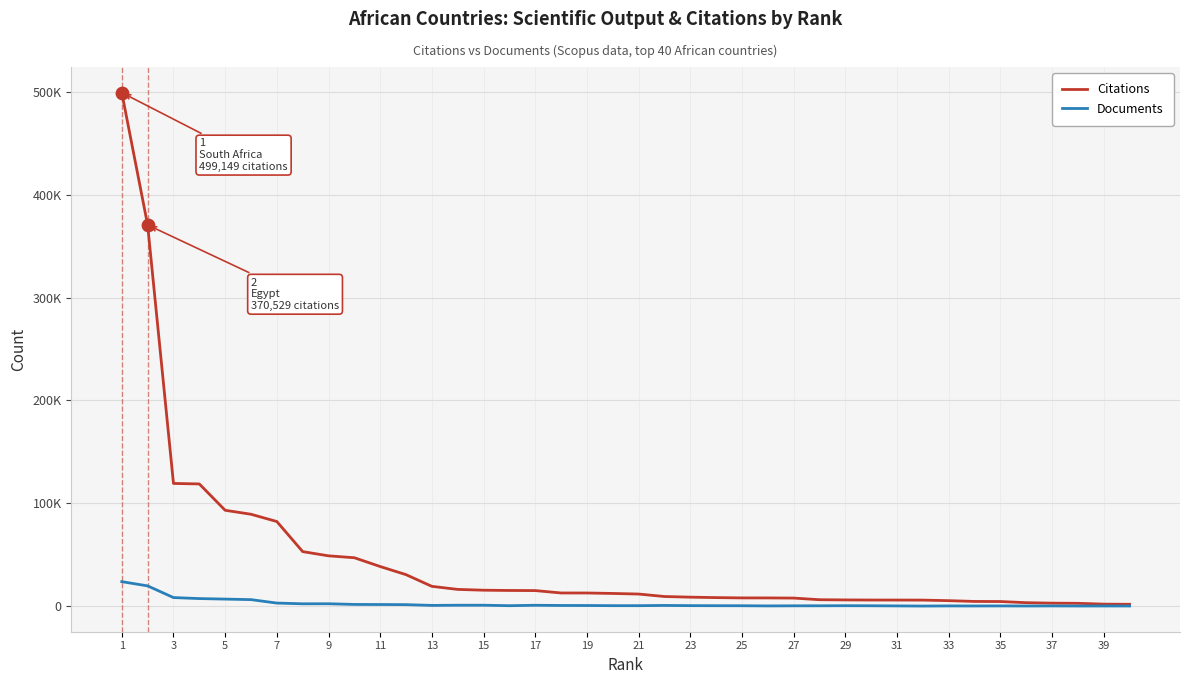

What are all the series names shown in the legend?

Citations, Documents